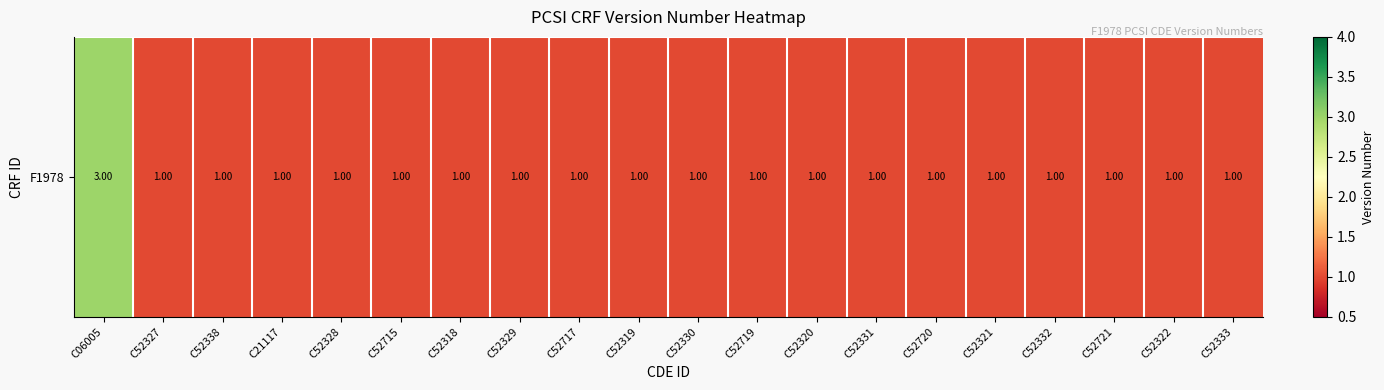

Reading left to right, transcribe all the data shown in this chart.

C06005=3	C52327=1	C52338=1	C21117=1	C52328=1	C52715=1	C52318=1	C52329=1	C52717=1	C52319=1	C52330=1	C52719=1	C52320=1	C52331=1	C52720=1	C52321=1	C52332=1	C52721=1	C52322=1	C52333=1